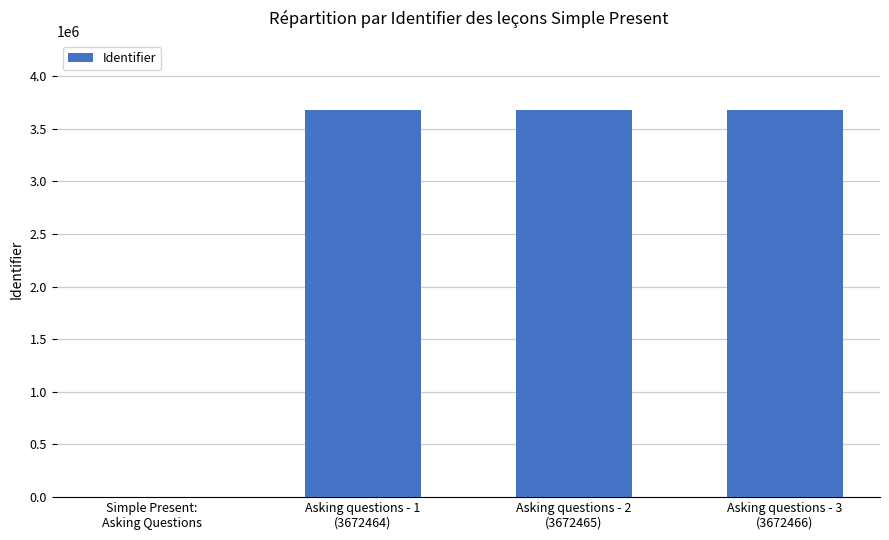

What is the sum of all values?

11017395